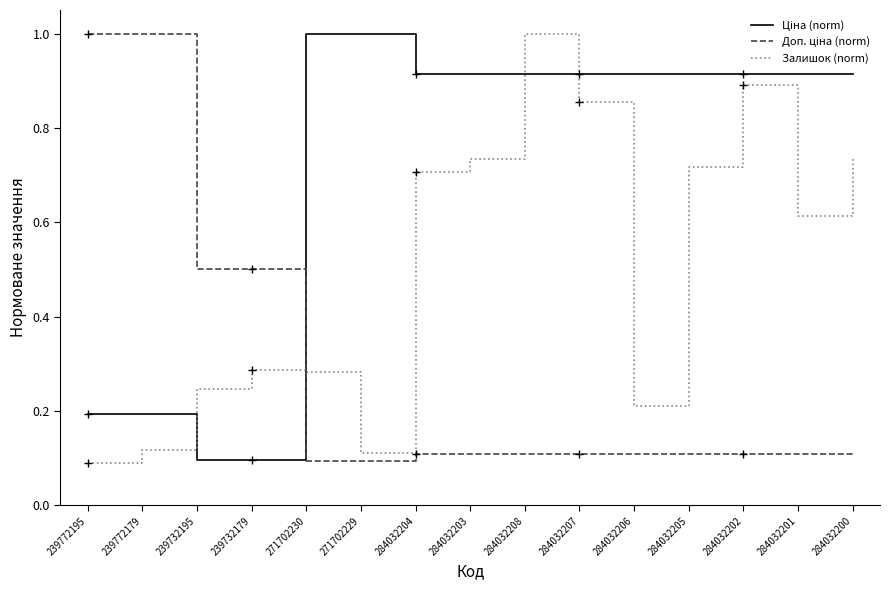

What is the spread (max minus min) of values at 284032202?

0.8